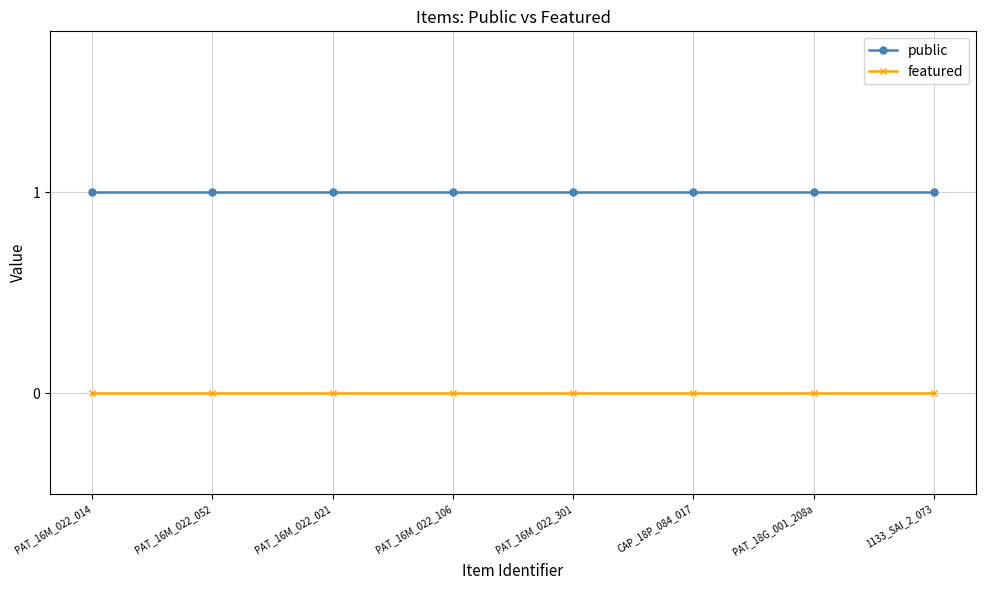

True or false: featured has a value of 0 at PAT_16M_022_052.

True